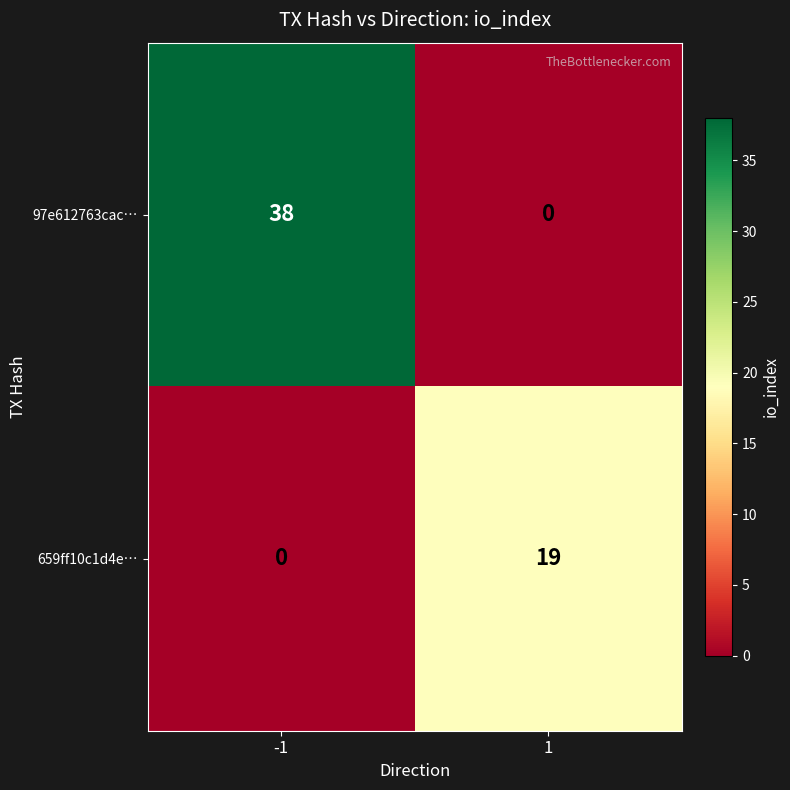

What is the difference between the highest and lowest values at -1?

38